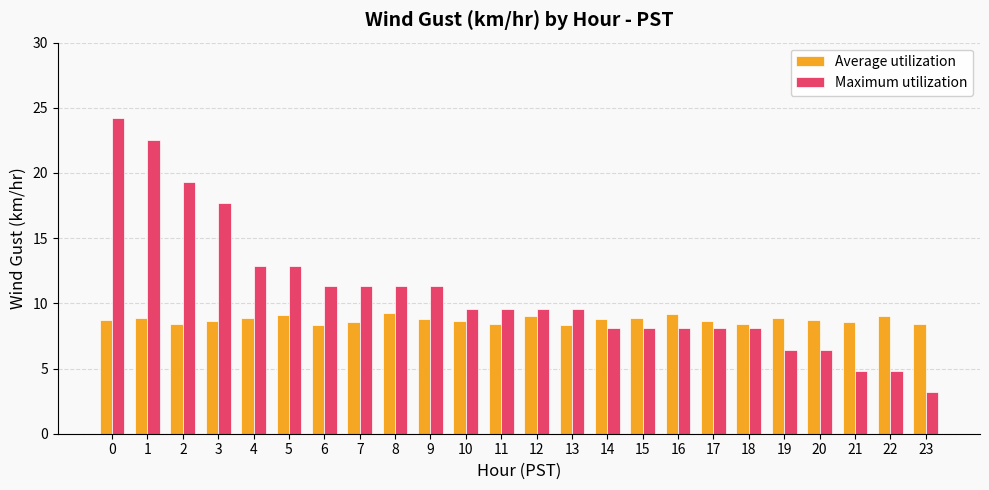

Which series has the largest range (max minus min)?

Maximum utilization